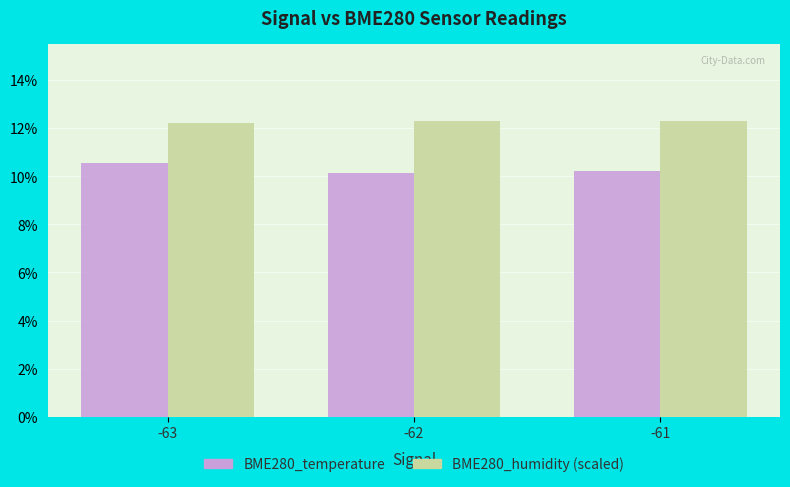

Is the value of BME280_humidity (scaled) at -63 greater than the value of BME280_temperature at -61?

Yes